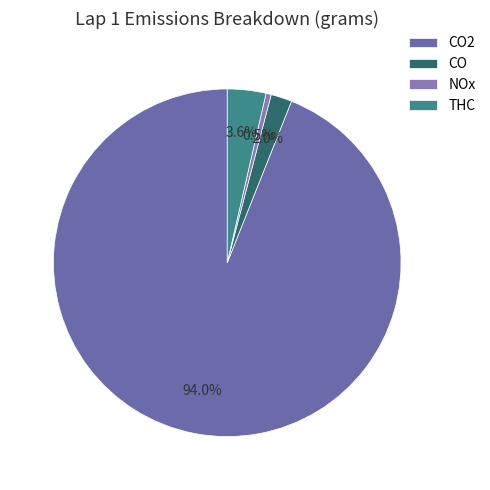

To the nearest percent, what is the difference between the largest and smallest slice percentages?

93%